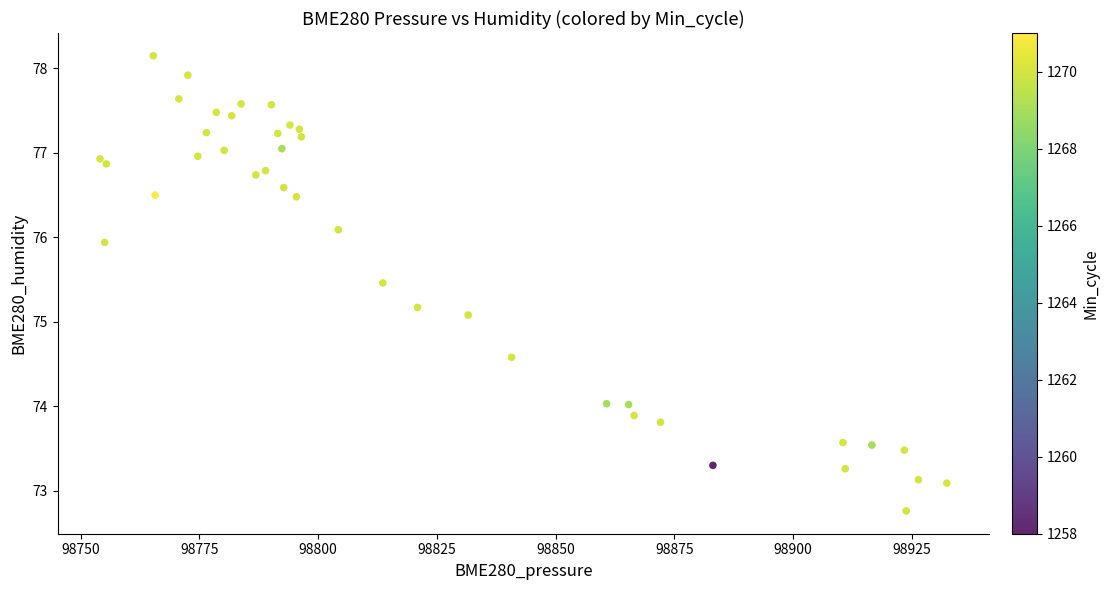

What Y value in the scatter plot is closest to 75?

75.1